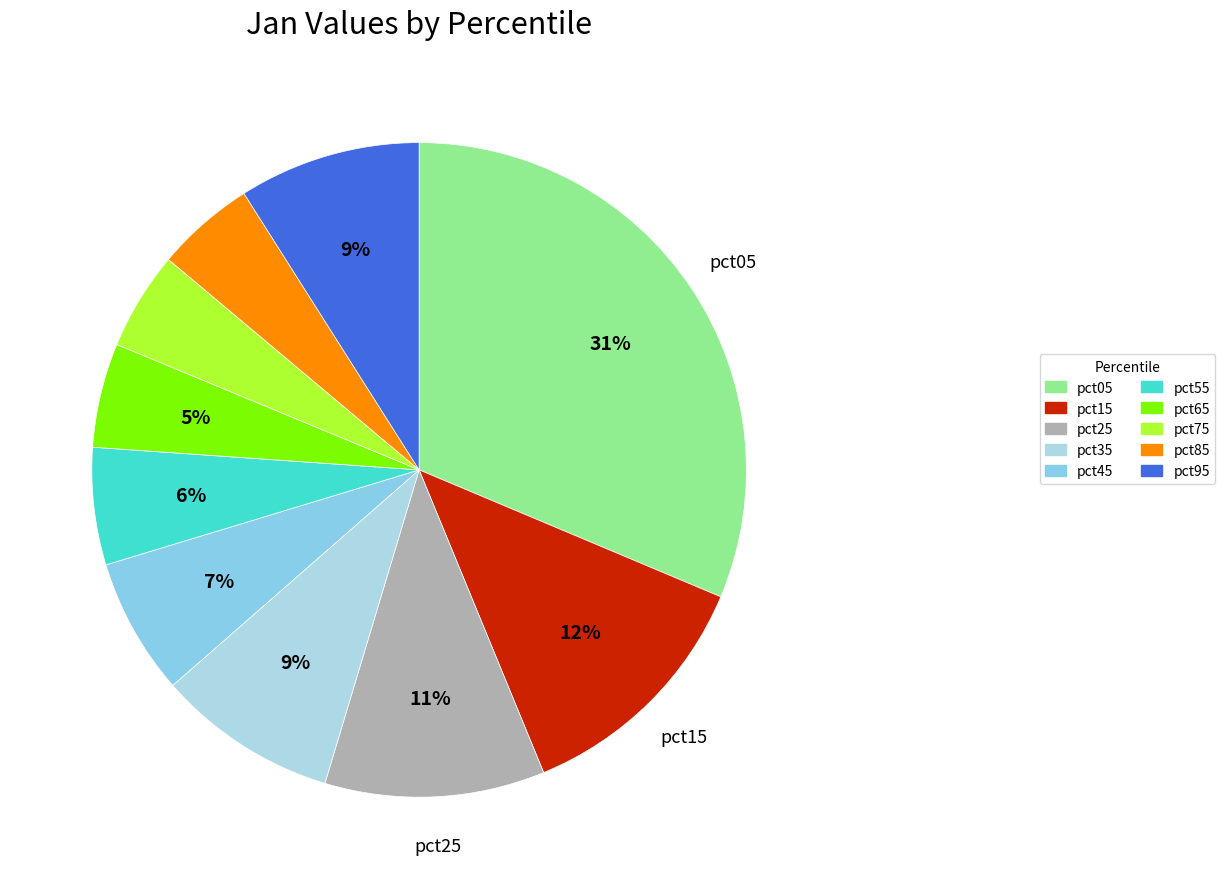

Combined, what portion of the pie is pct95 and pct35?

17.9%